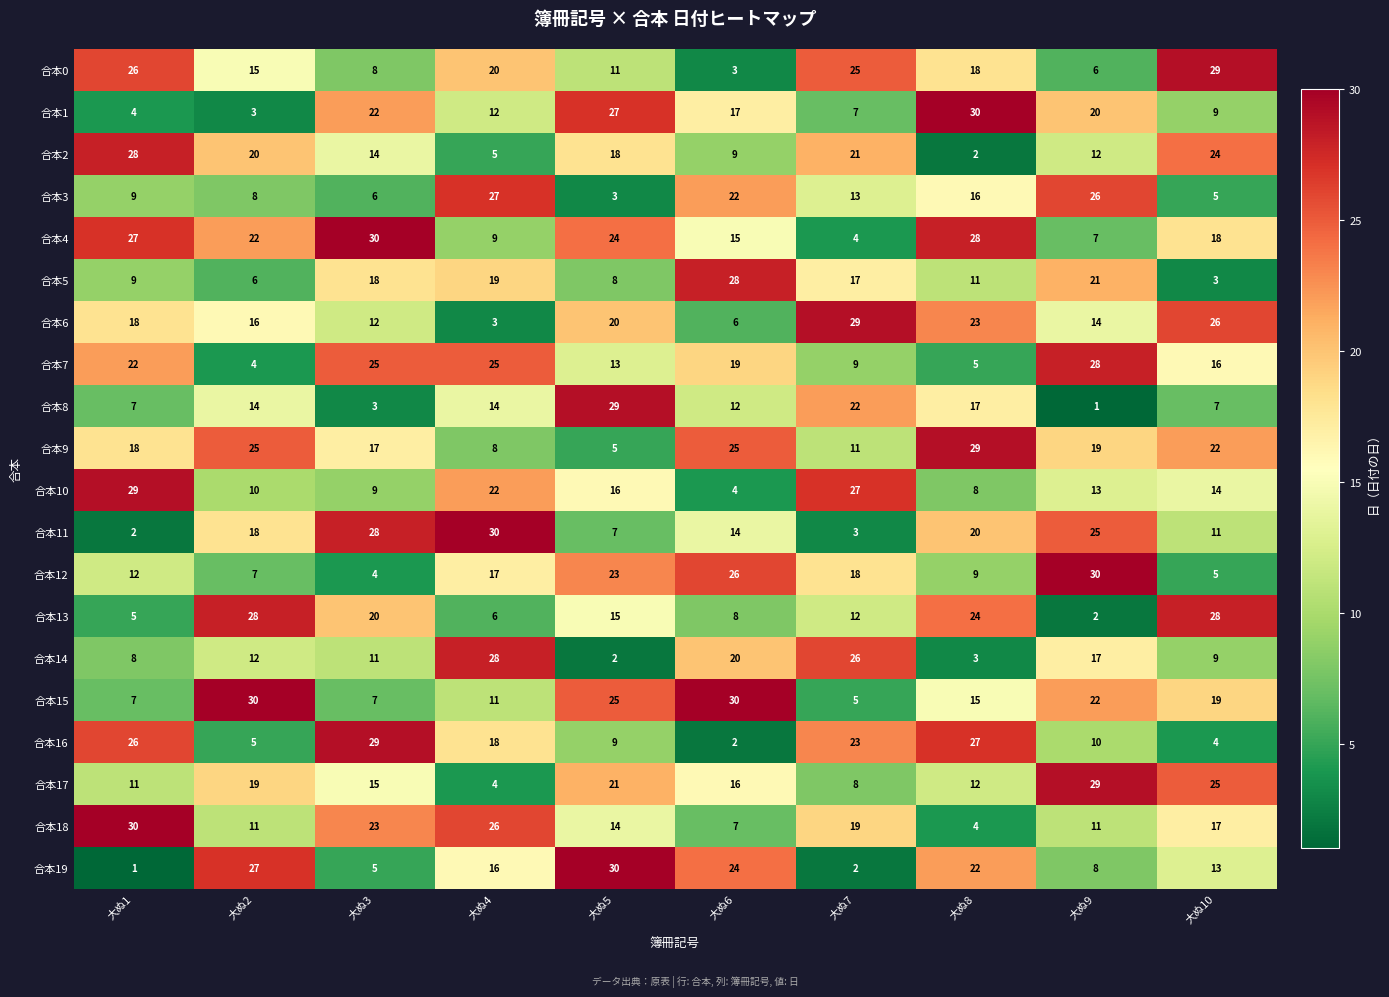

At 大ぬ3, list the series in order from smallest to largest.

合本8, 合本12, 合本19, 合本3, 合本15, 合本0, 合本10, 合本14, 合本6, 合本2, 合本17, 合本9, 合本5, 合本13, 合本1, 合本18, 合本7, 合本11, 合本16, 合本4